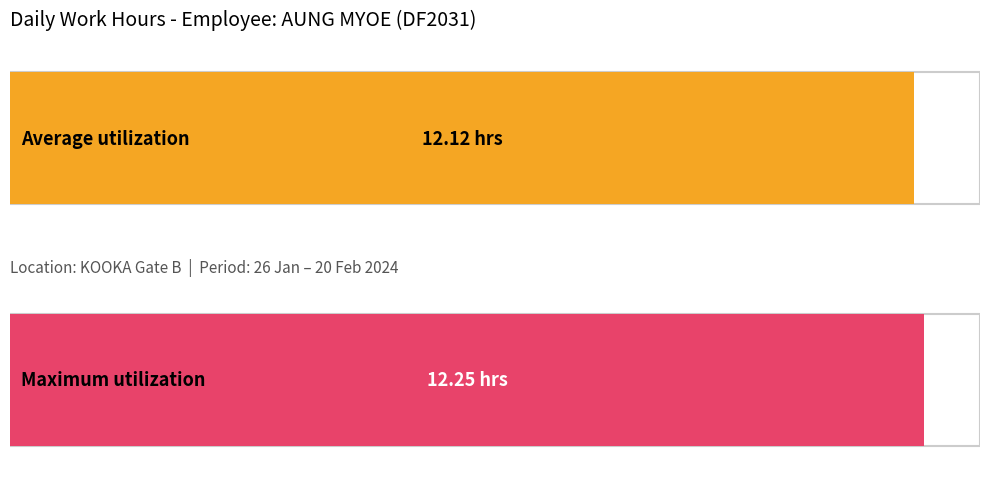

True or false: the data shows 4.7 at 15.

False